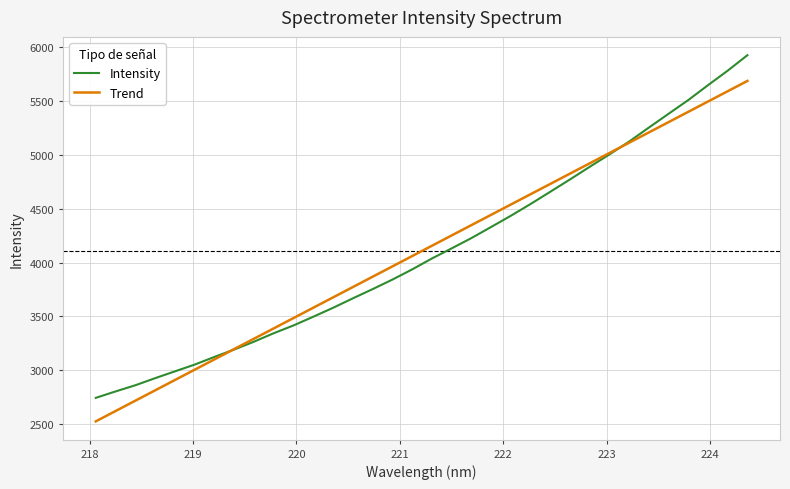

True or false: Intensity has more than 0 interior local peaks.

False